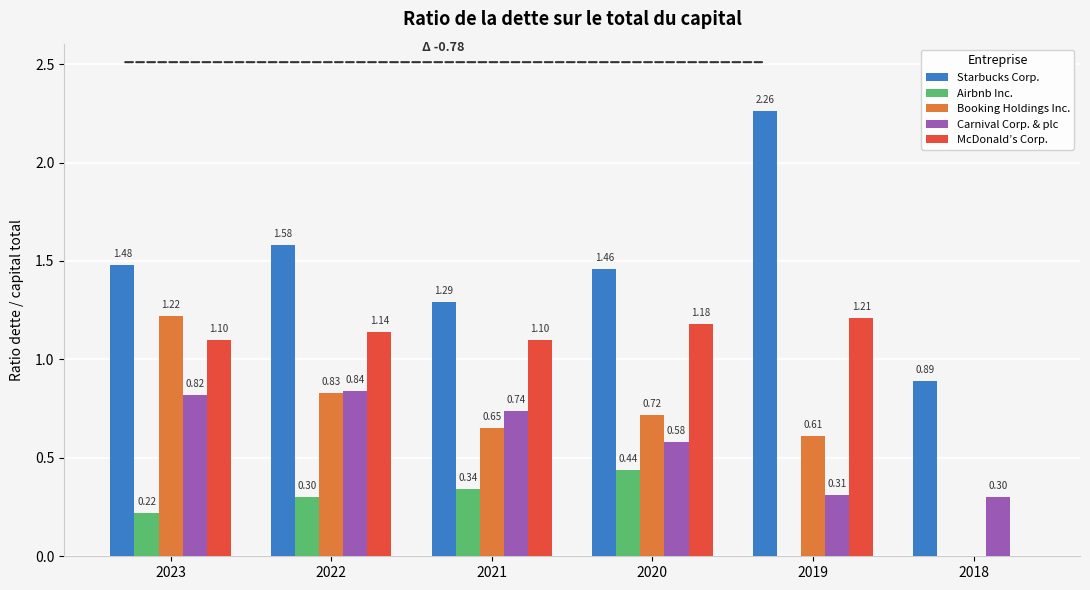

Is the value of Carnival Corp. & plc at 2018 greater than the value of Booking Holdings Inc. at 2020?

No